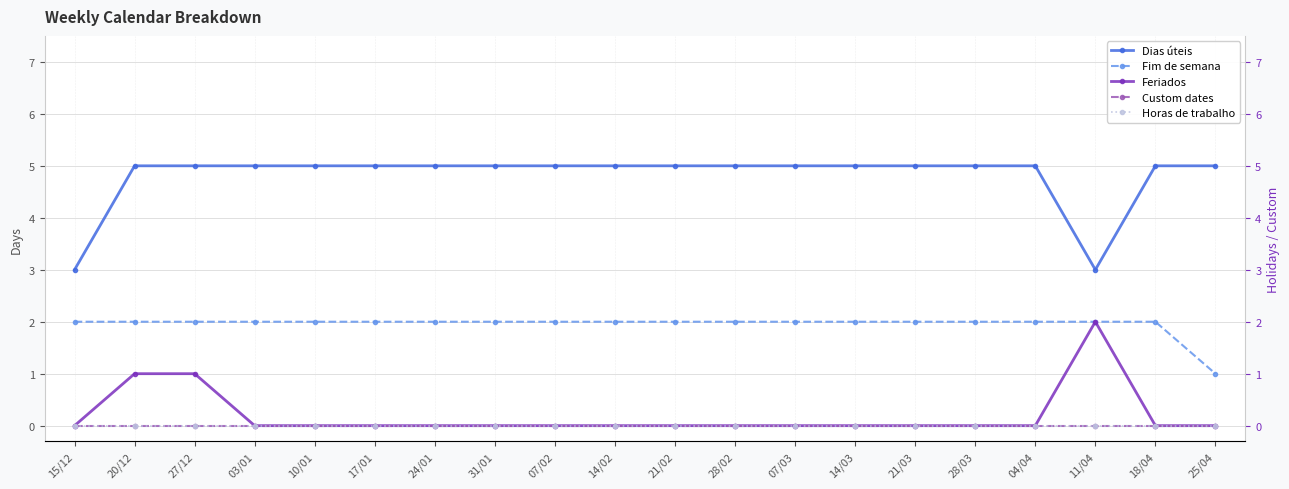

What is the difference between the highest and lowest values at 24/01?

5